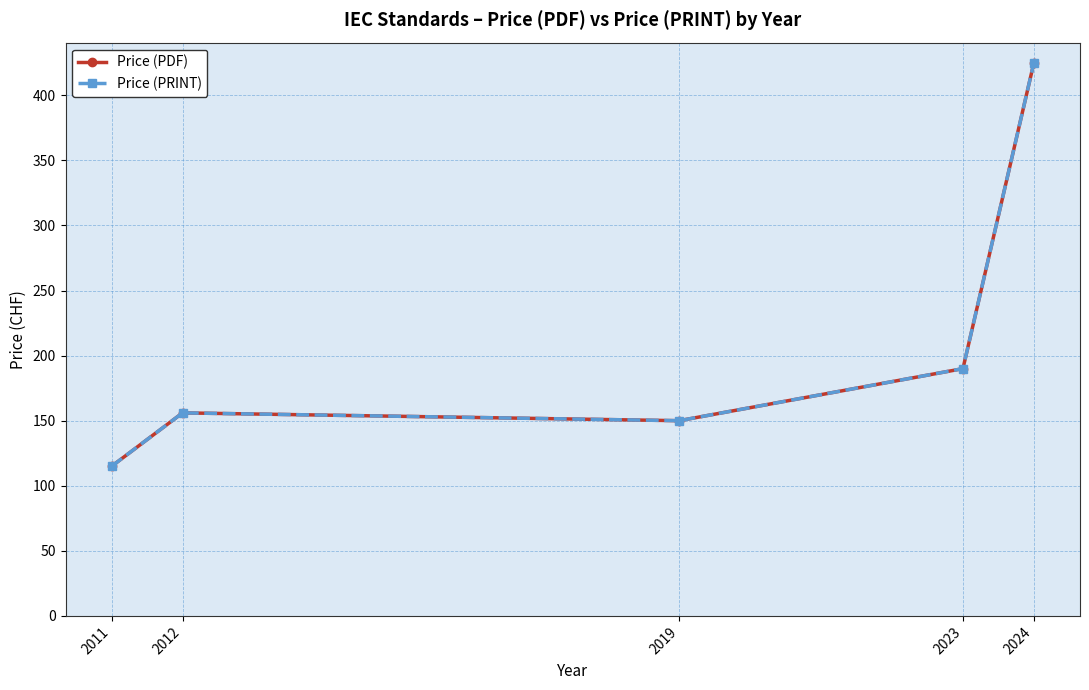

True or false: Price (PDF) and Price (PRINT) cross at least once.

False